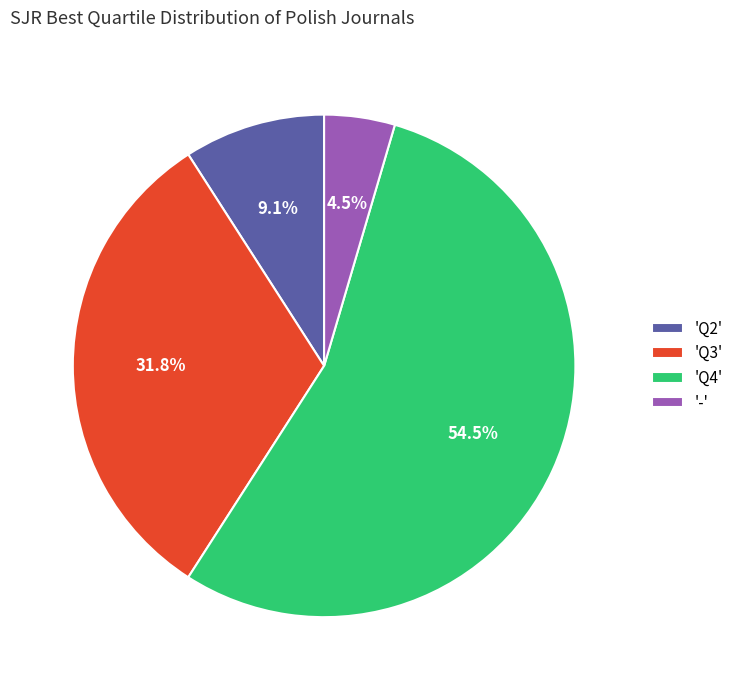

Which category has the smallest portion of the pie?

'-'